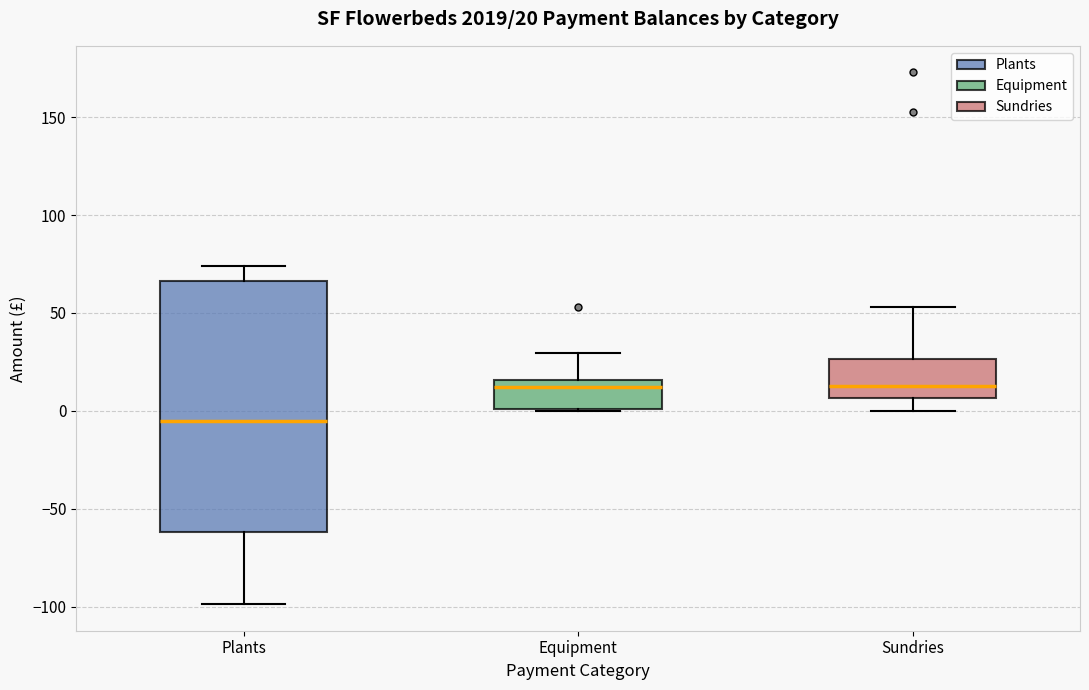

Which box is the tallest, from its lower edge to its upper edge?

Plants